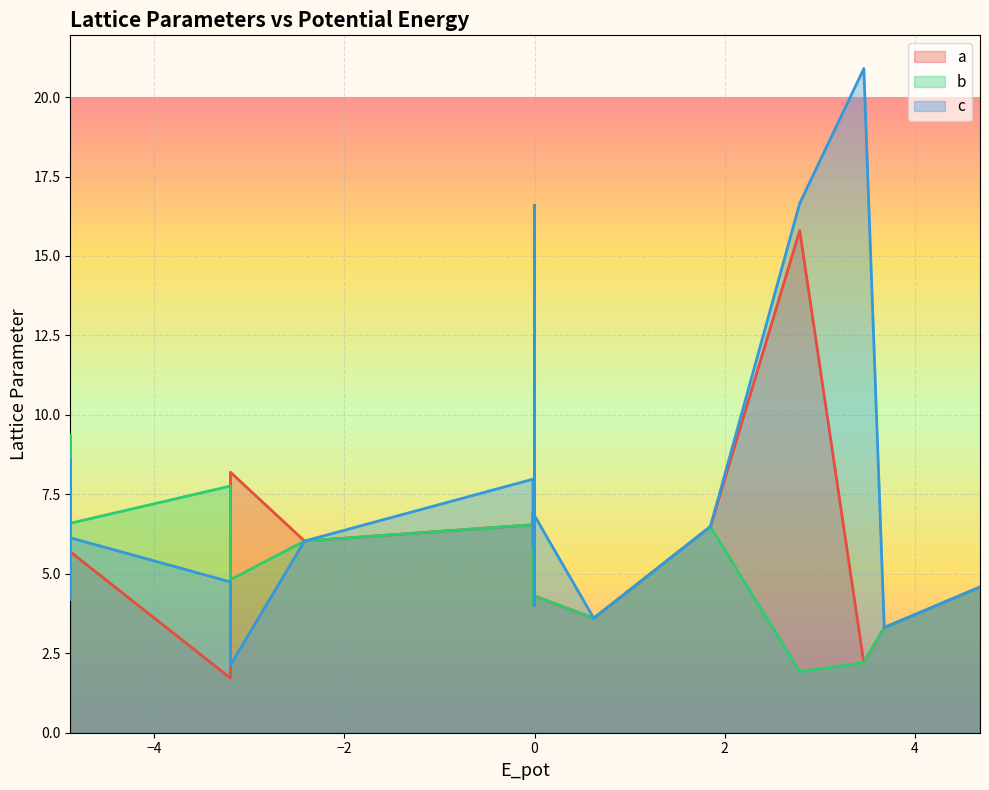

The value of a at 35 is 1.9. True or false?

False